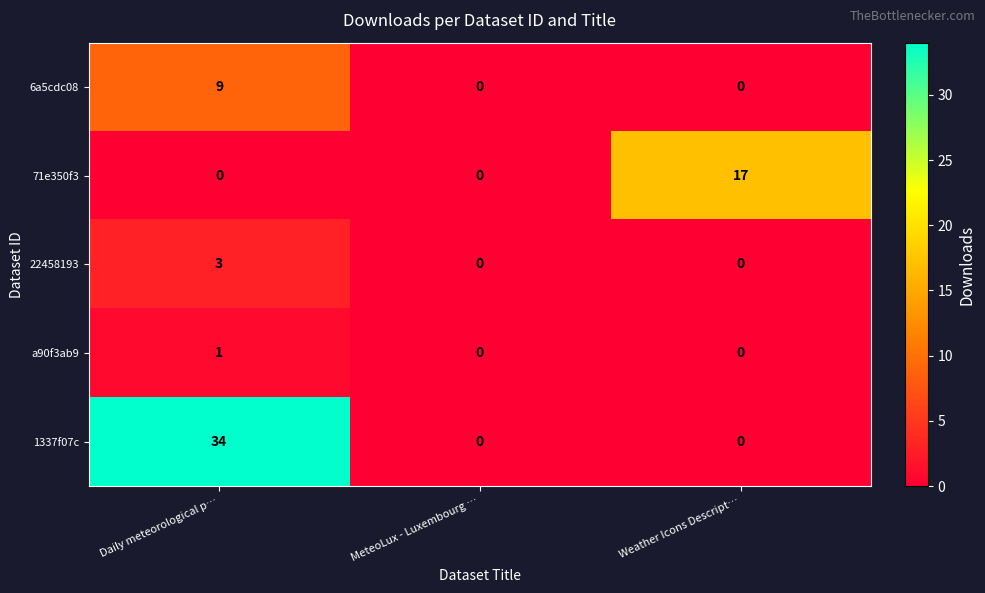

Reading right to left, what are all the values shown in this chart?

6a5cdc08: 0	0	9
71e350f3: 17	0	0
22458193: 0	0	3
a90f3ab9: 0	0	1
1337f07c: 0	0	34